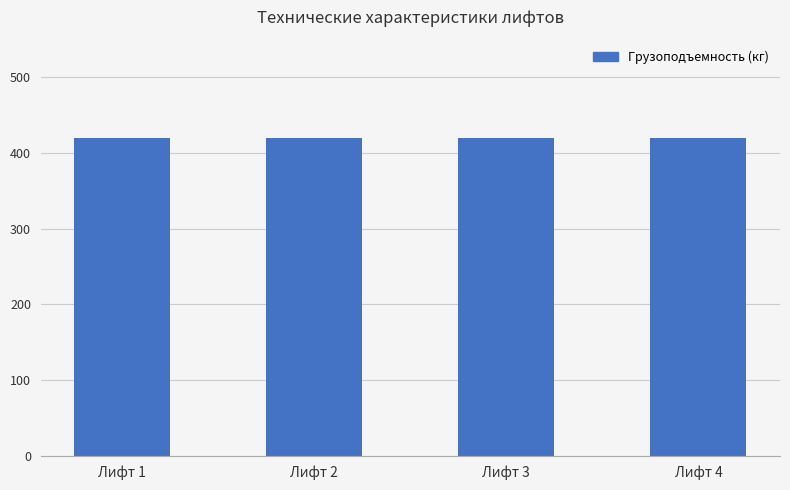

What is the average value of the Грузоподъемность (кг) series?

420